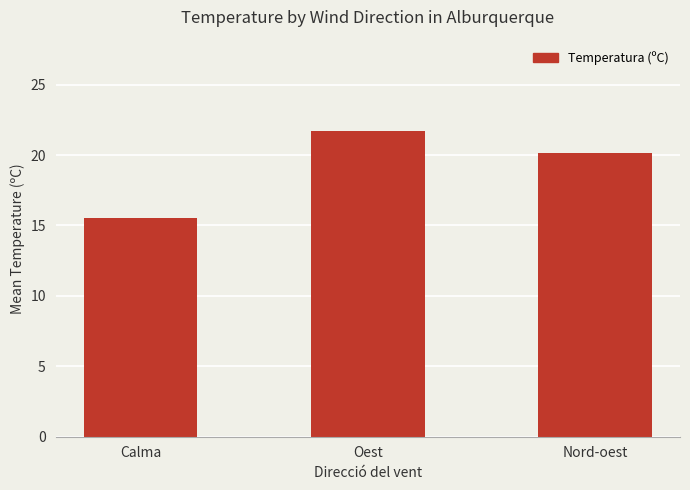

What is the minimum value shown in the chart?

15.5